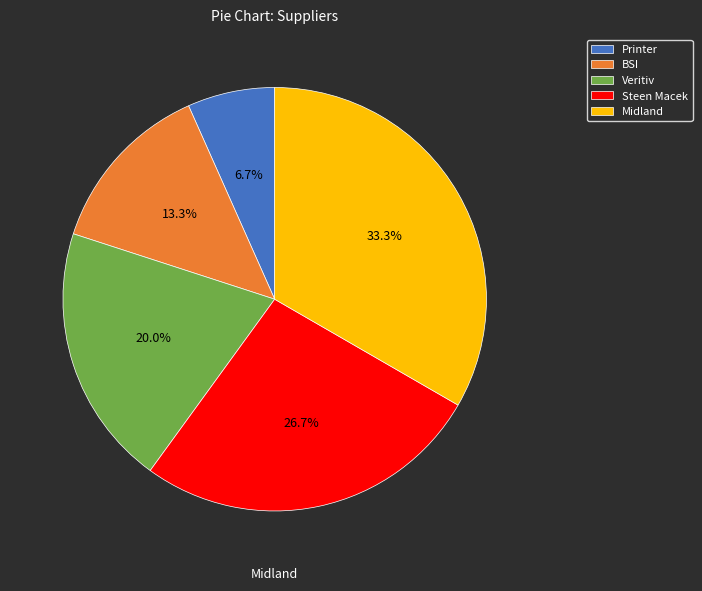

To the nearest percent, what is the difference between the Veritiv and Printer slice percentages?

13%